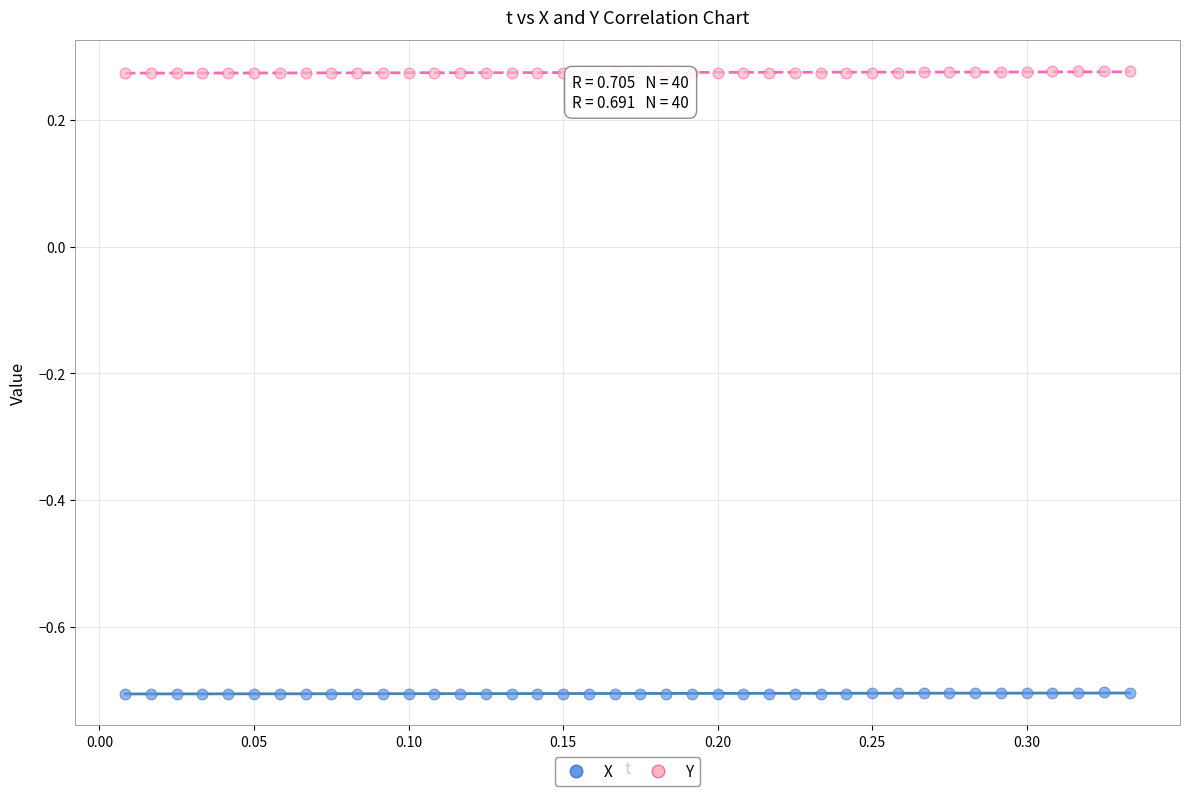

Which series reaches the minimum Y coordinate?

X